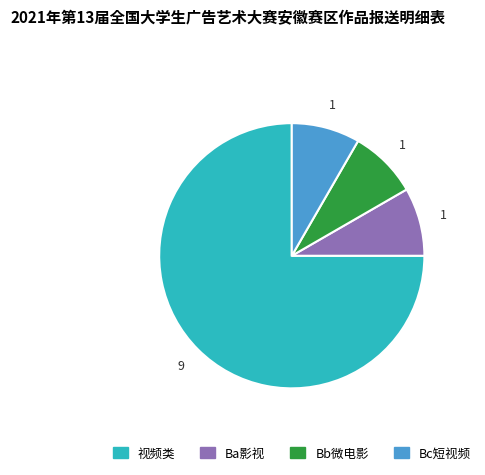

Which slice is the largest?

视频类